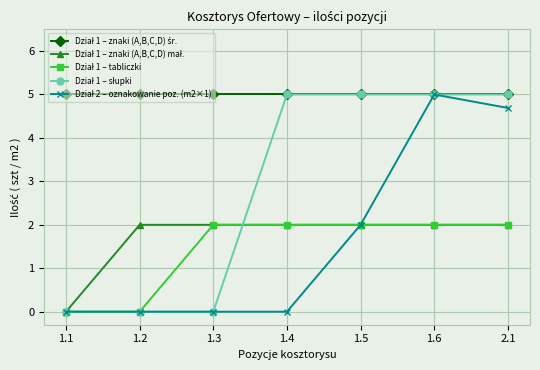

What is the total value across all series at 2.1?

18.7